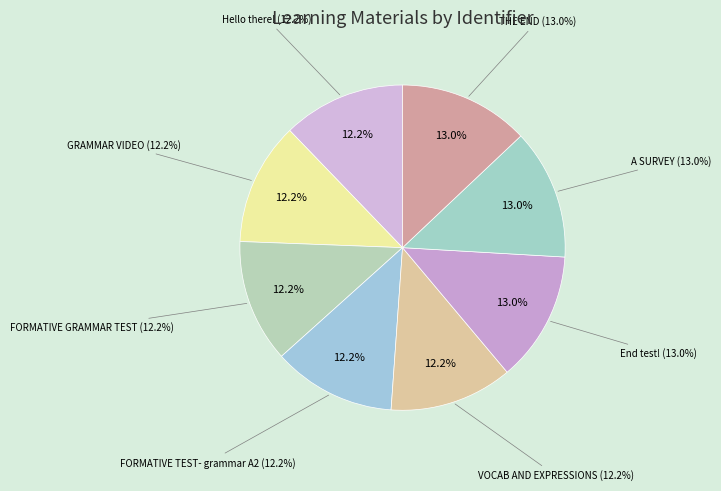

Count the number of slices in the pie.

8